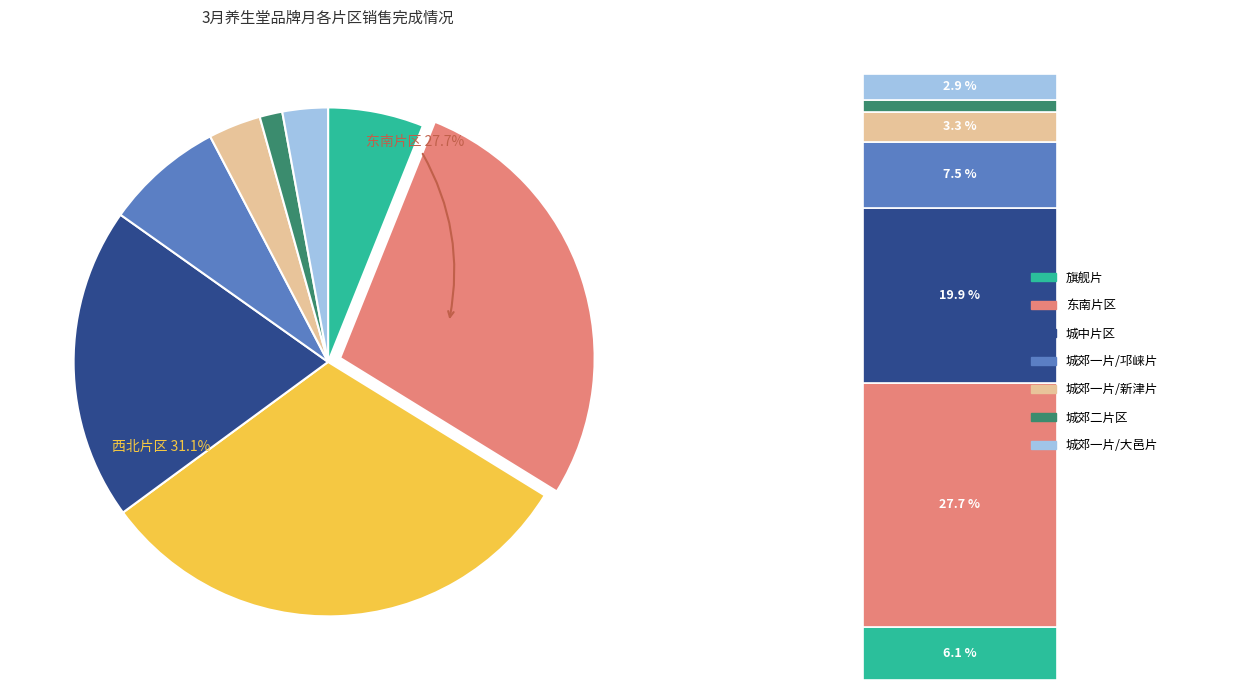

What is the smallest slice in the pie chart?

城郊二片区